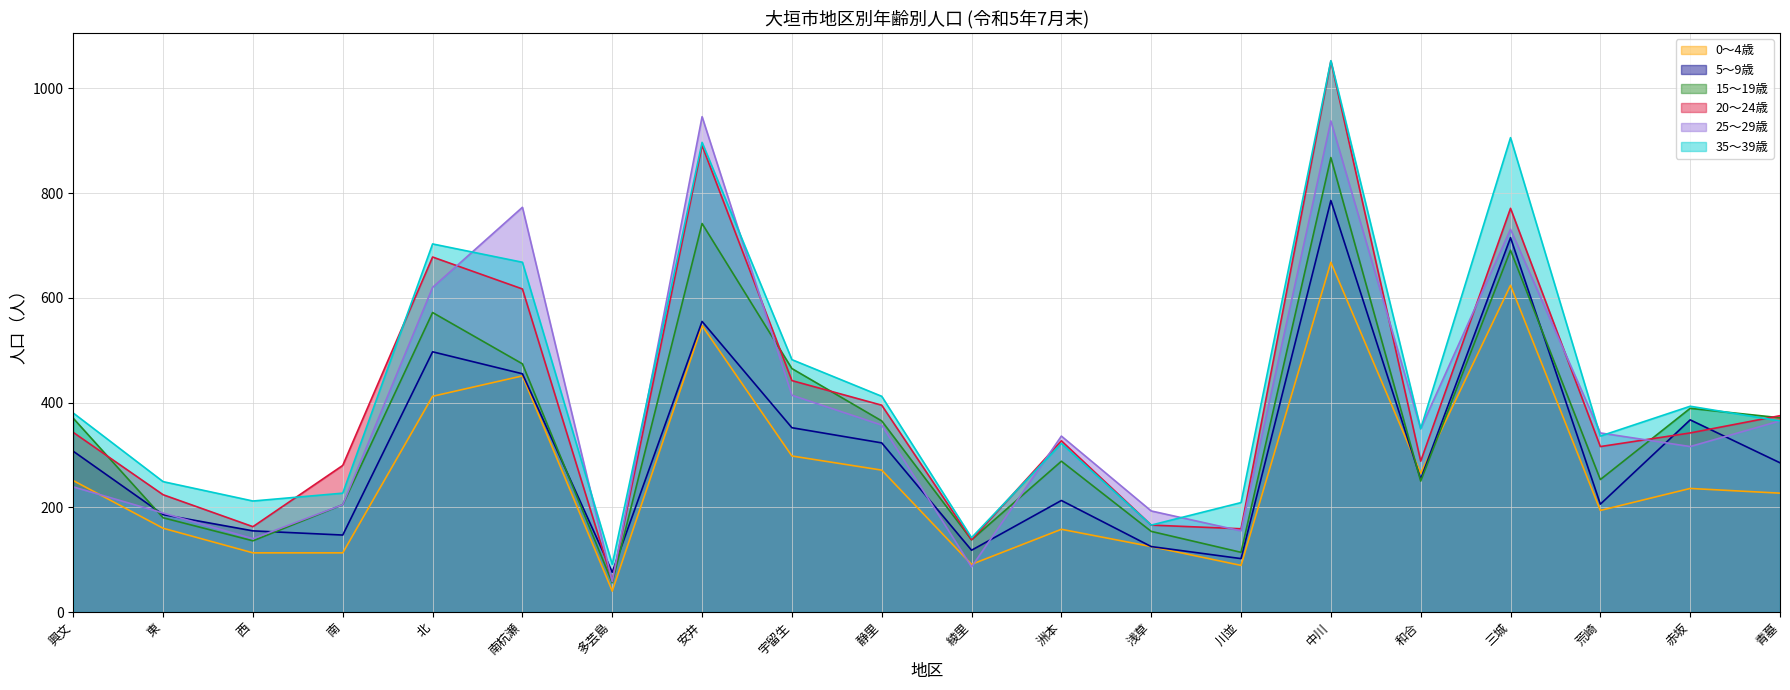

Where does the 0～4歳 series first go above 236?

興文